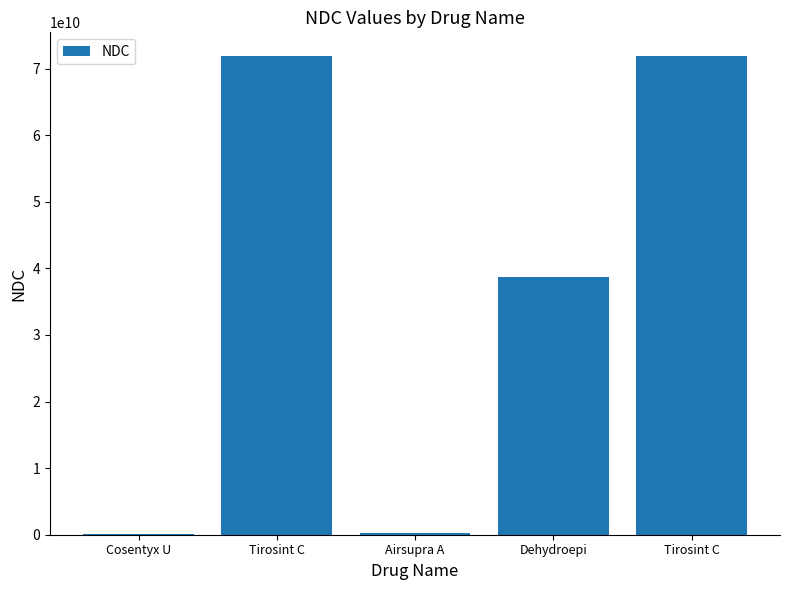

At which label does the data first exceed 38779073309?

Tirosint C